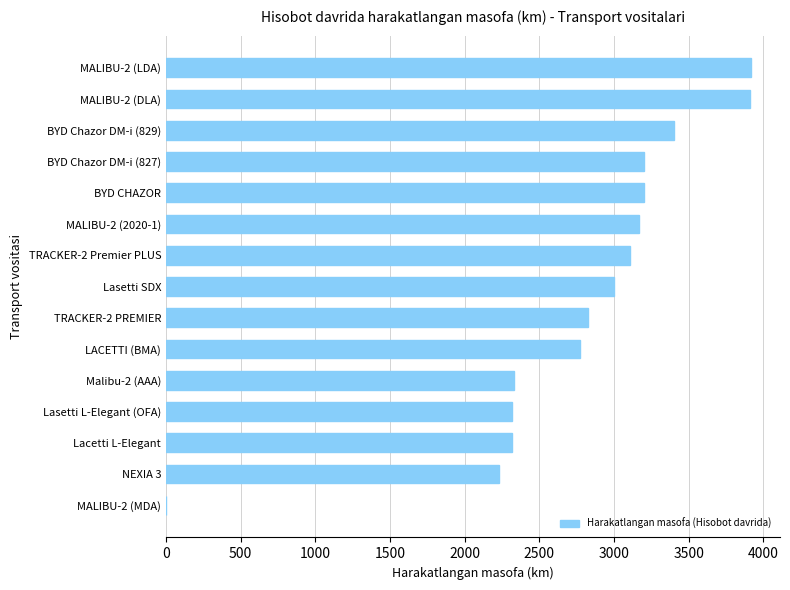

Is it true that the value at Lasetti L-Elegant (OFA) is 3858?

False